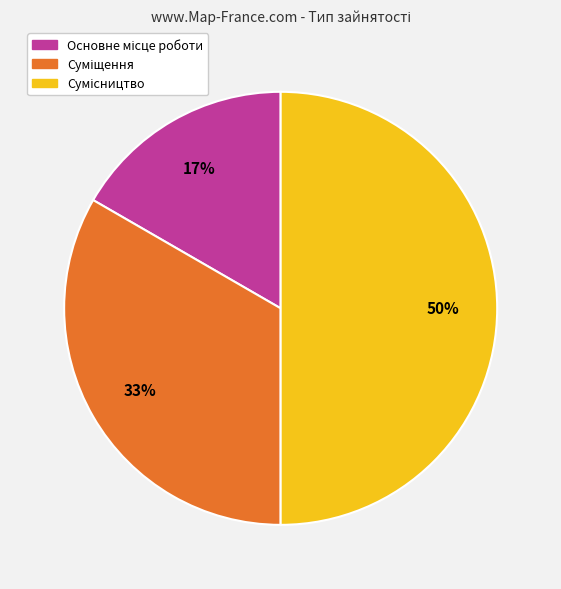

To the nearest percent, what is the difference between the largest and smallest slice percentages?

33%